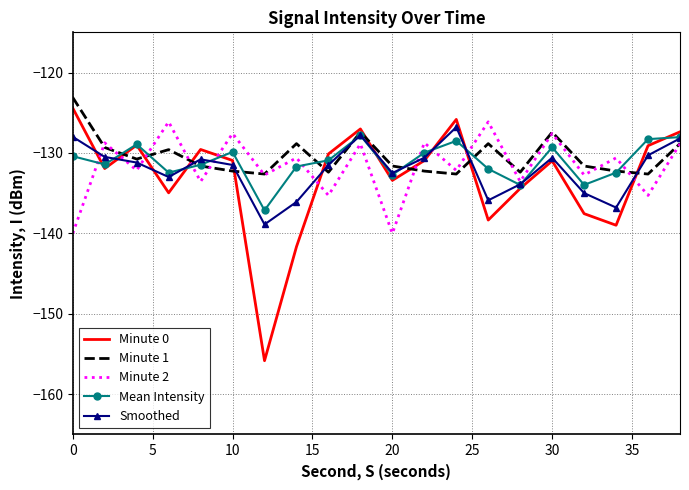

Which series has the largest range (max minus min)?

Minute 0